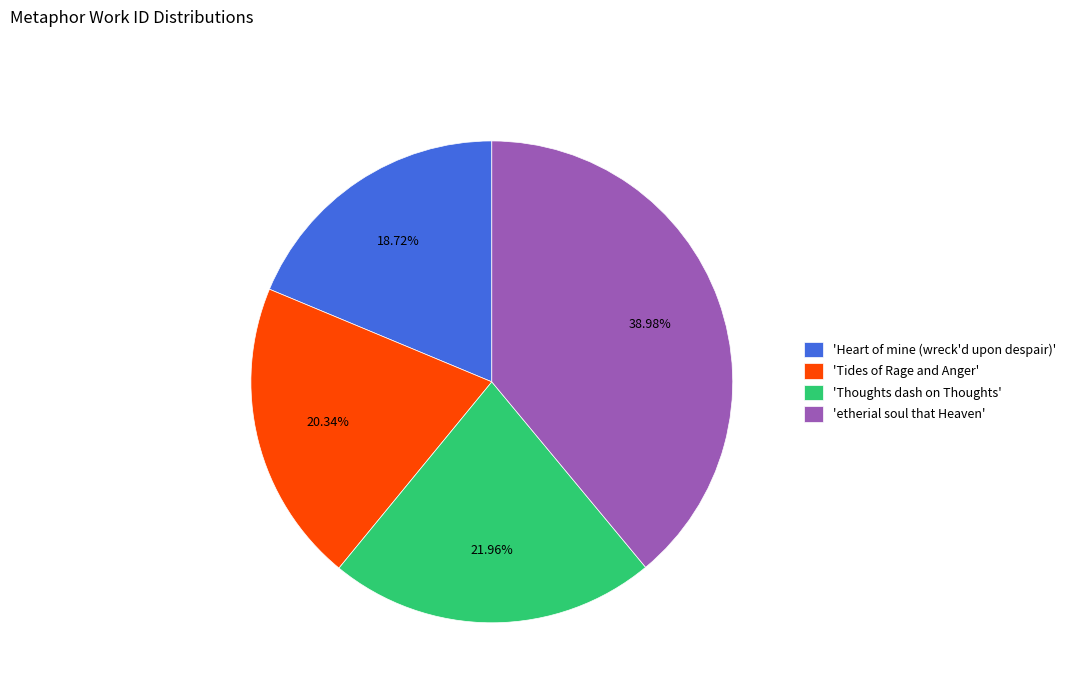

What is the ratio of the value at 'etherial soul that Heaven' to the value at 'Tides of Rage and Anger'?

1.9